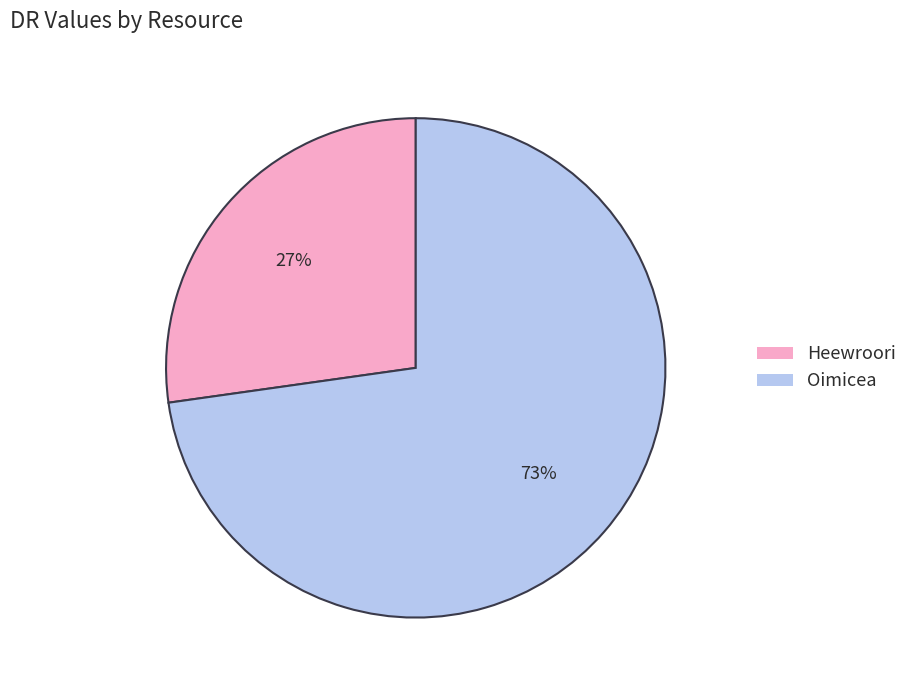

What is the largest slice in the pie chart?

Oimicea